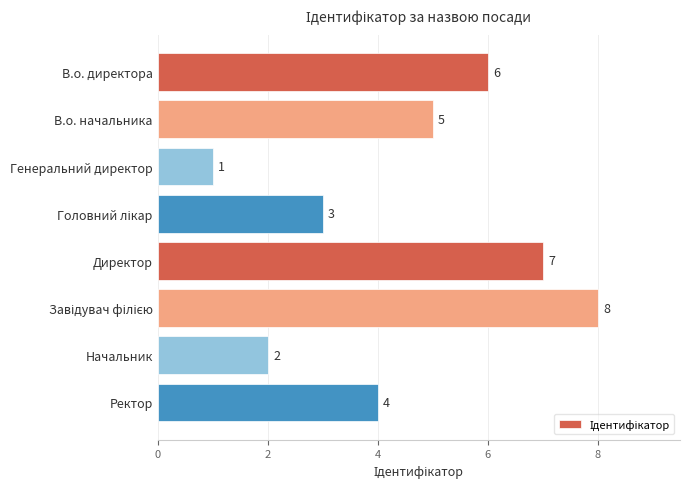

What position from the bottom is Начальник?

2